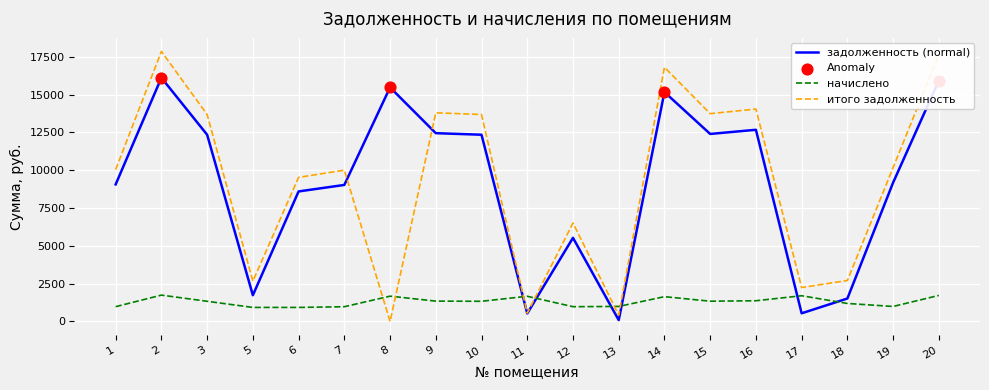

Is the value of задолженность (normal) at 10 greater than the value of итого задолженность at 16?

No